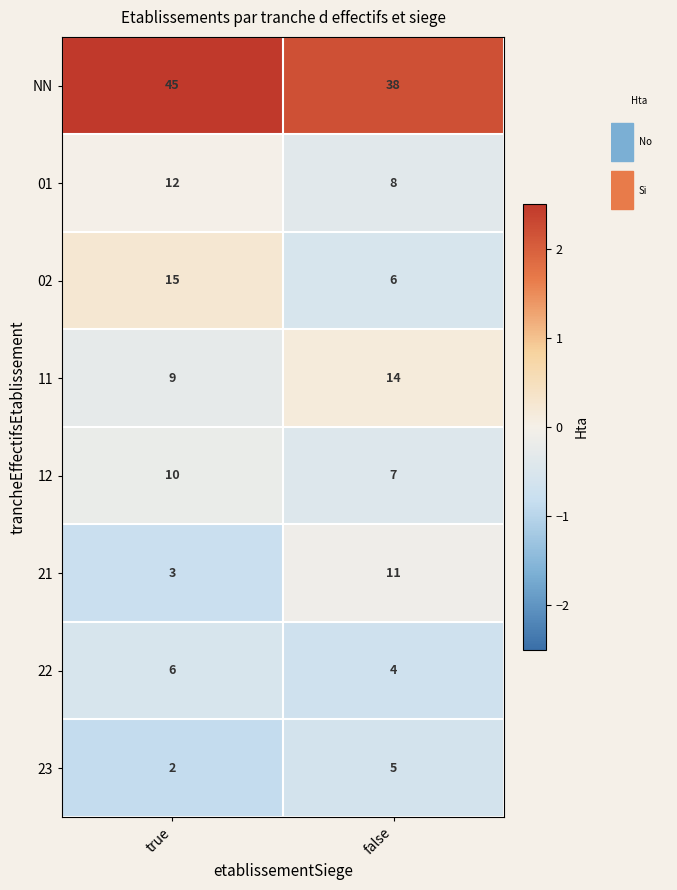

How many series are shown in this chart?

8